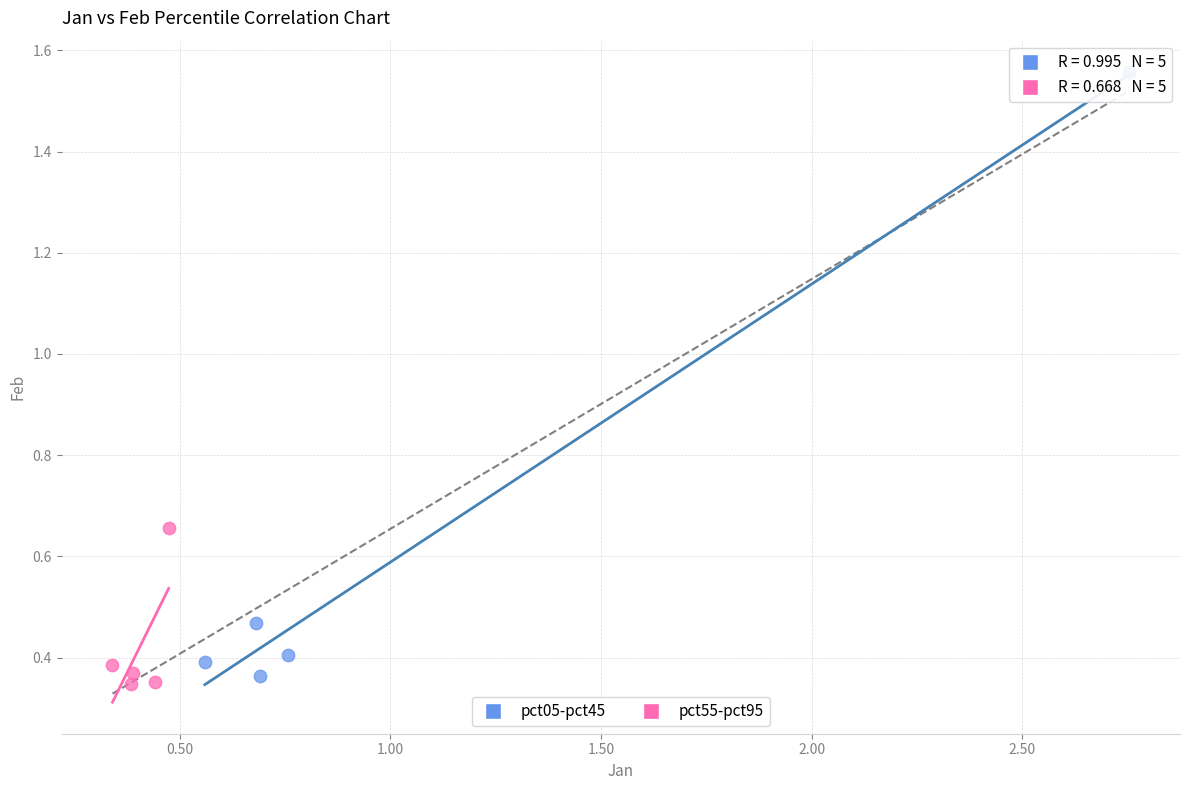

What are all the series names shown in the legend?

pct05-pct45, pct55-pct95